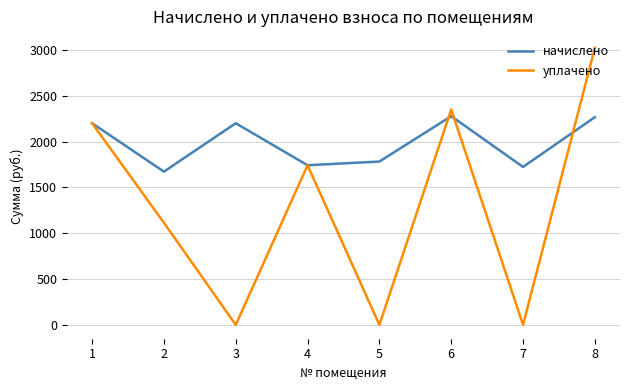

Where is the first local maximum for начислено?

3